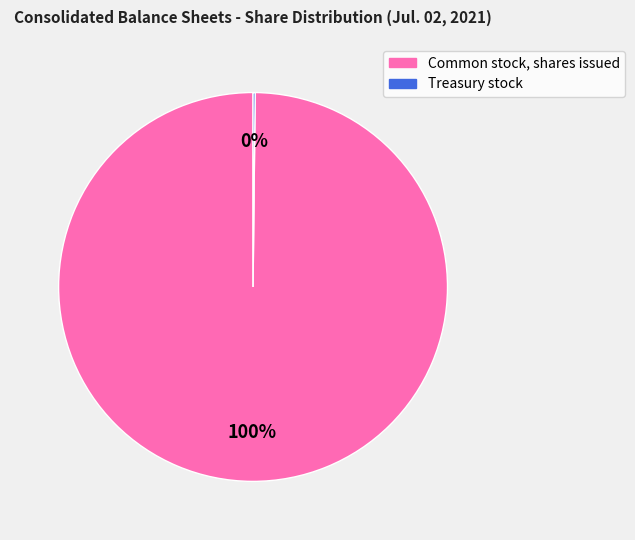

To the nearest percent, what portion does Common stock, shares issued represent?

100%